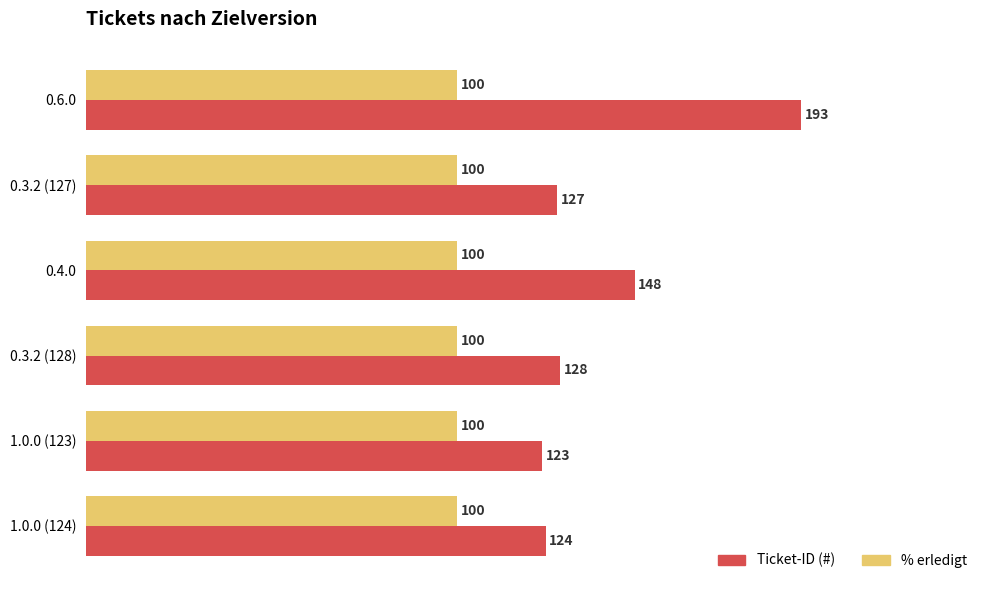

What is the greatest value displayed?

193